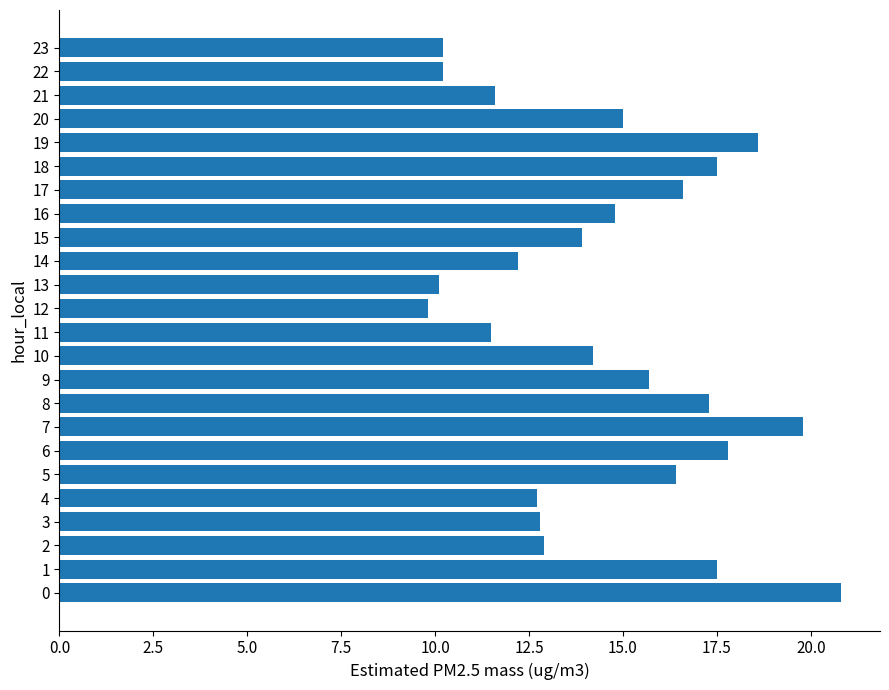

What is the difference between the second highest and second lowest values?

9.7